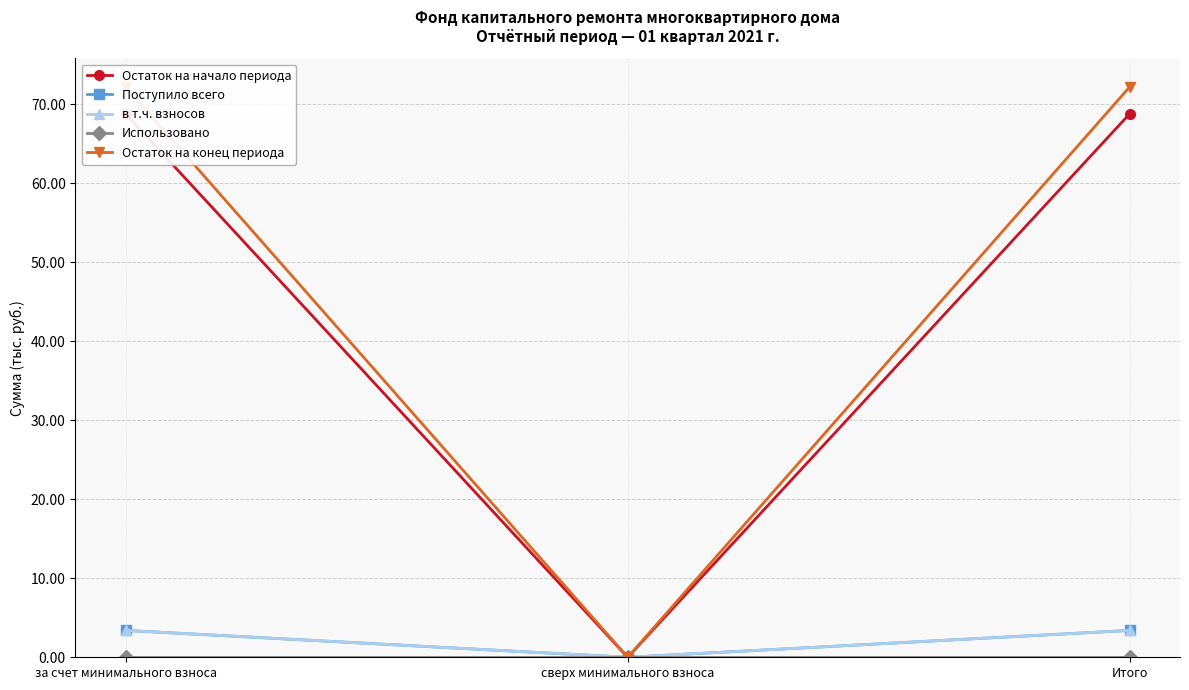

Which series has the largest range (max minus min)?

Остаток на конец периода